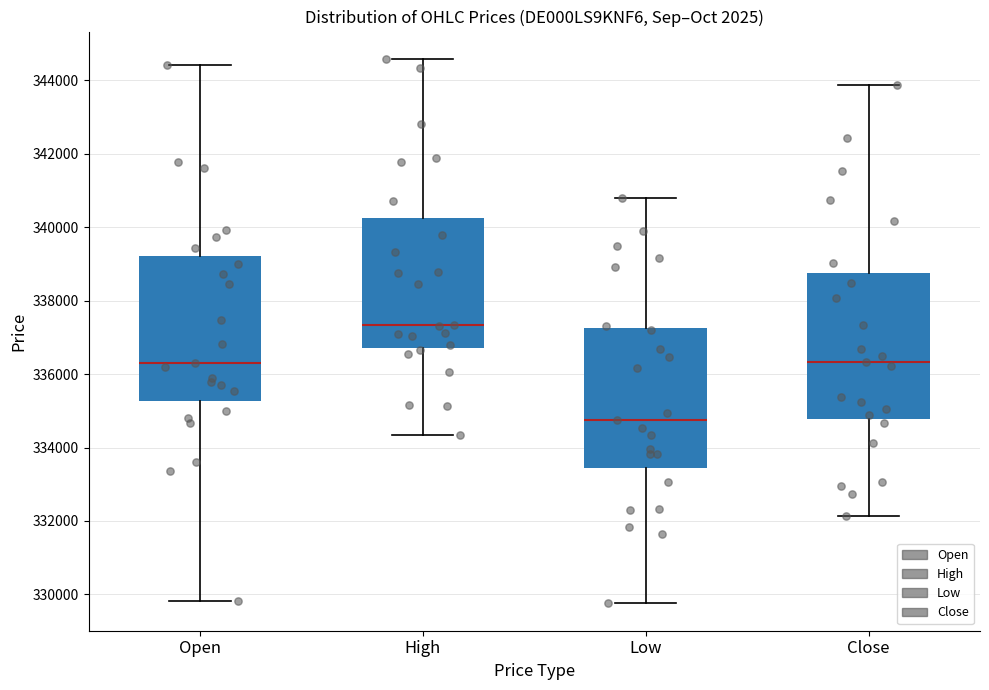

Reading left to right, read every box against the y-axis: the position of its median line, the range the box covers, and the ends of its whiskers. The values are not printed on the chart, so give them approximately, as read against the axis.

Open: median 336400, box 335200 to 339200, whiskers 329800 to 344400
High: median 337400, box 336800 to 340200, whiskers 334400 to 344600
Low: median 334800, box 333400 to 337200, whiskers 329800 to 340800
Close: median 336400, box 334800 to 338800, whiskers 332200 to 343800